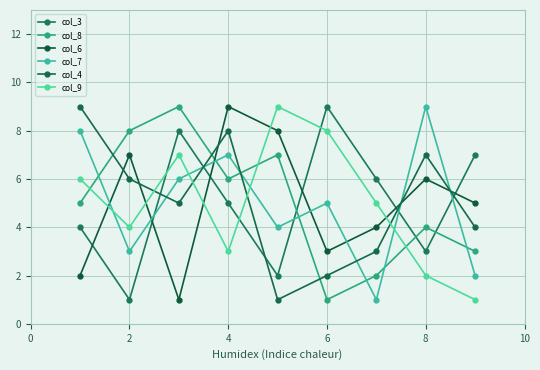

How many col_4 values are between 3 and 7?

5